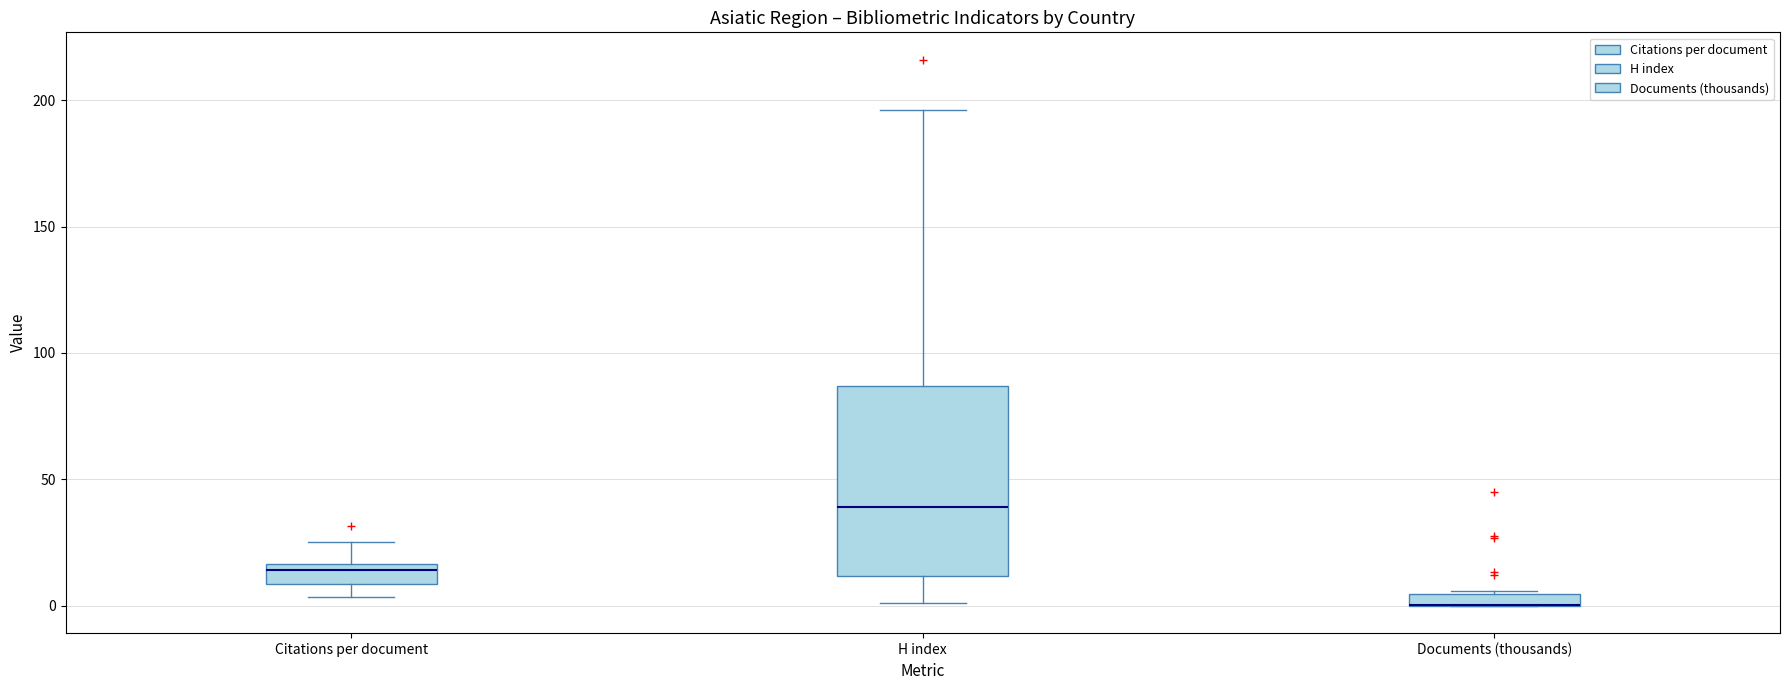

Comparing the boxes themselves (not the whiskers), which one is the tallest?

H index